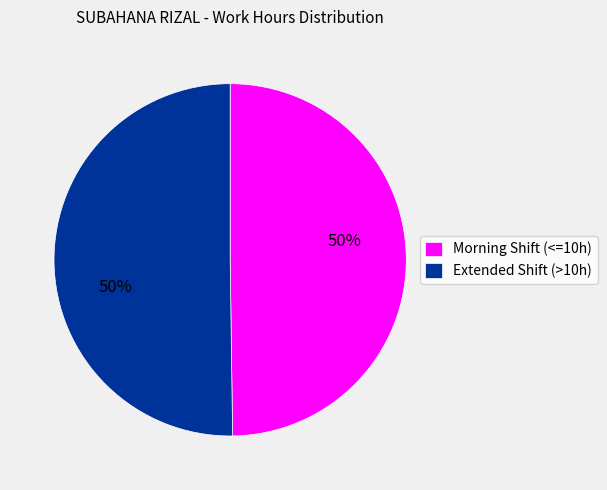

How many segments does this pie chart have?

2